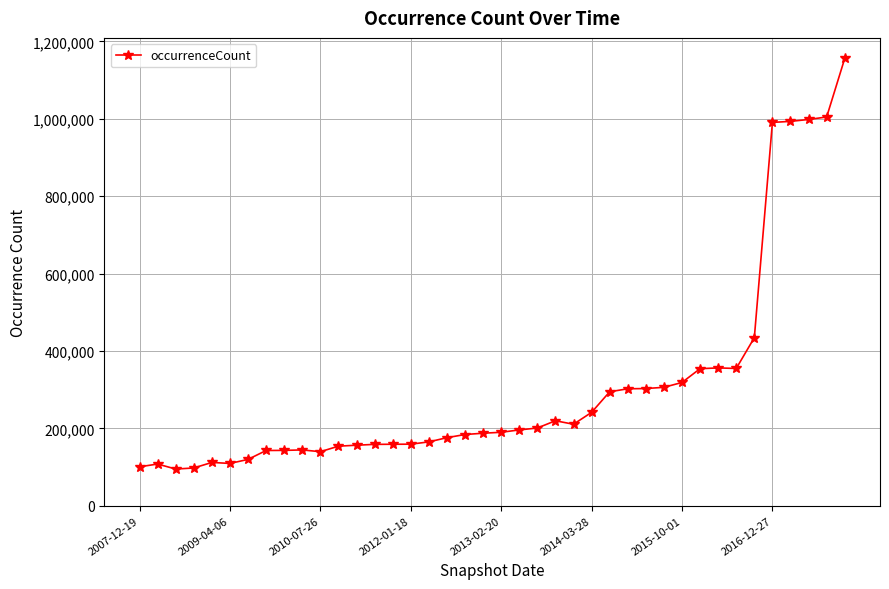

What is the greatest value displayed?

1155984